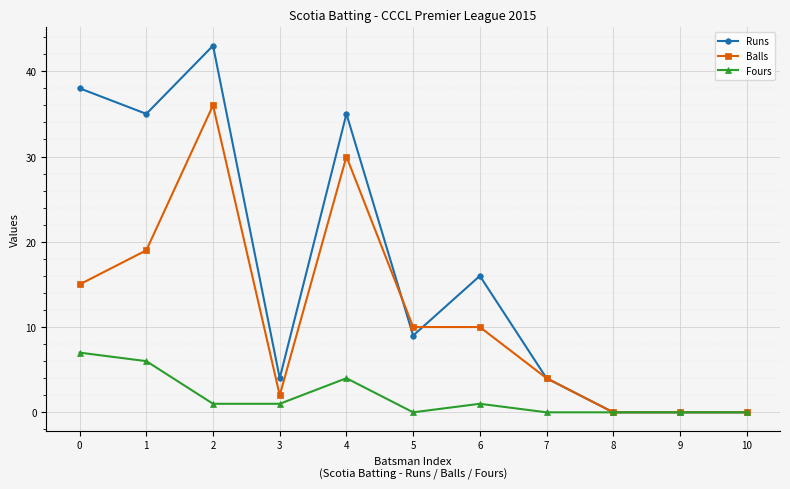

What are all the series names shown in the legend?

Runs, Balls, Fours